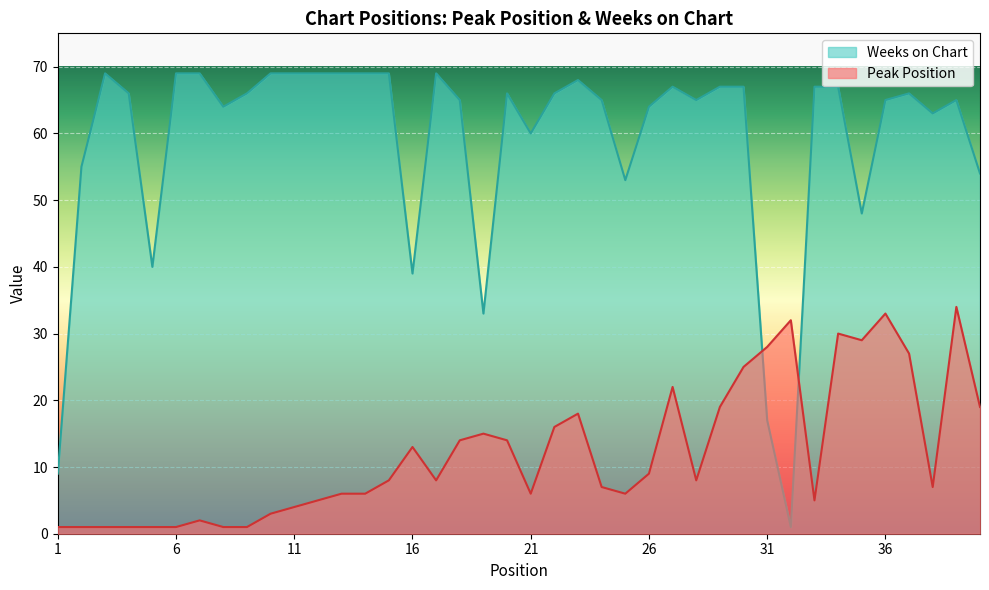

What are all the series names shown in the legend?

Weeks on Chart, Peak Position